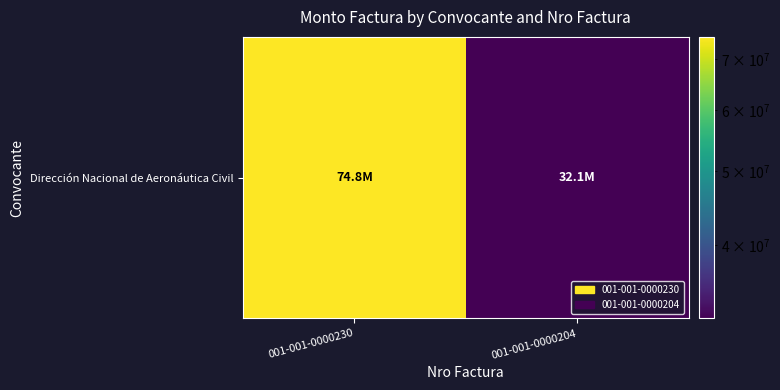

Which category has the highest value across all series?

001-001-0000230